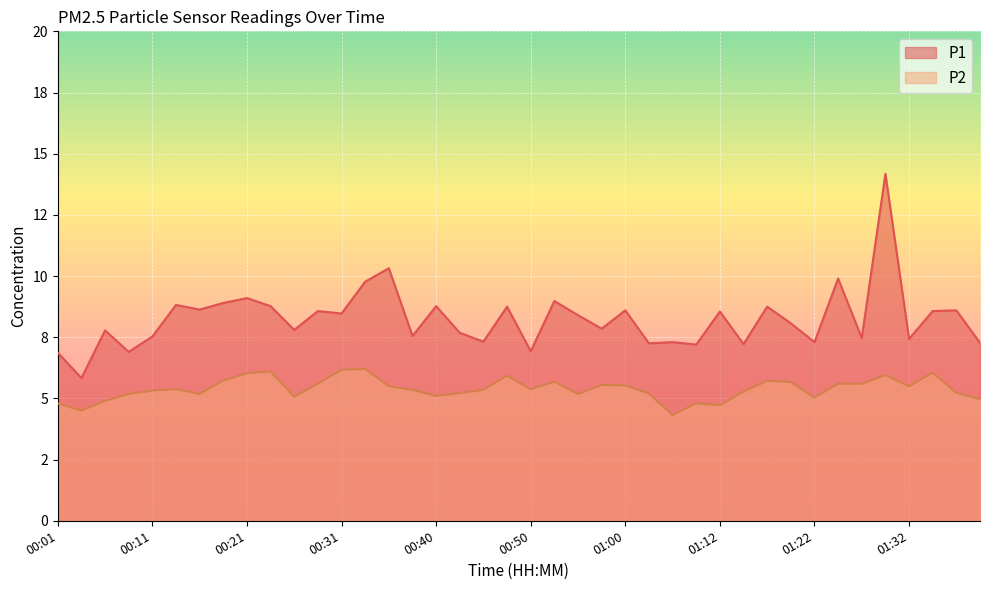

True or false: P1 and P2 intersect in this chart.

False